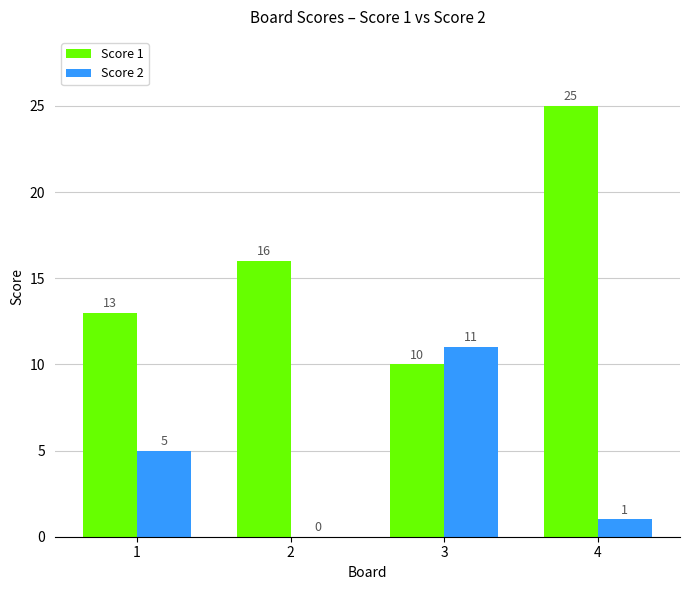

How many groups of bars are there?

4